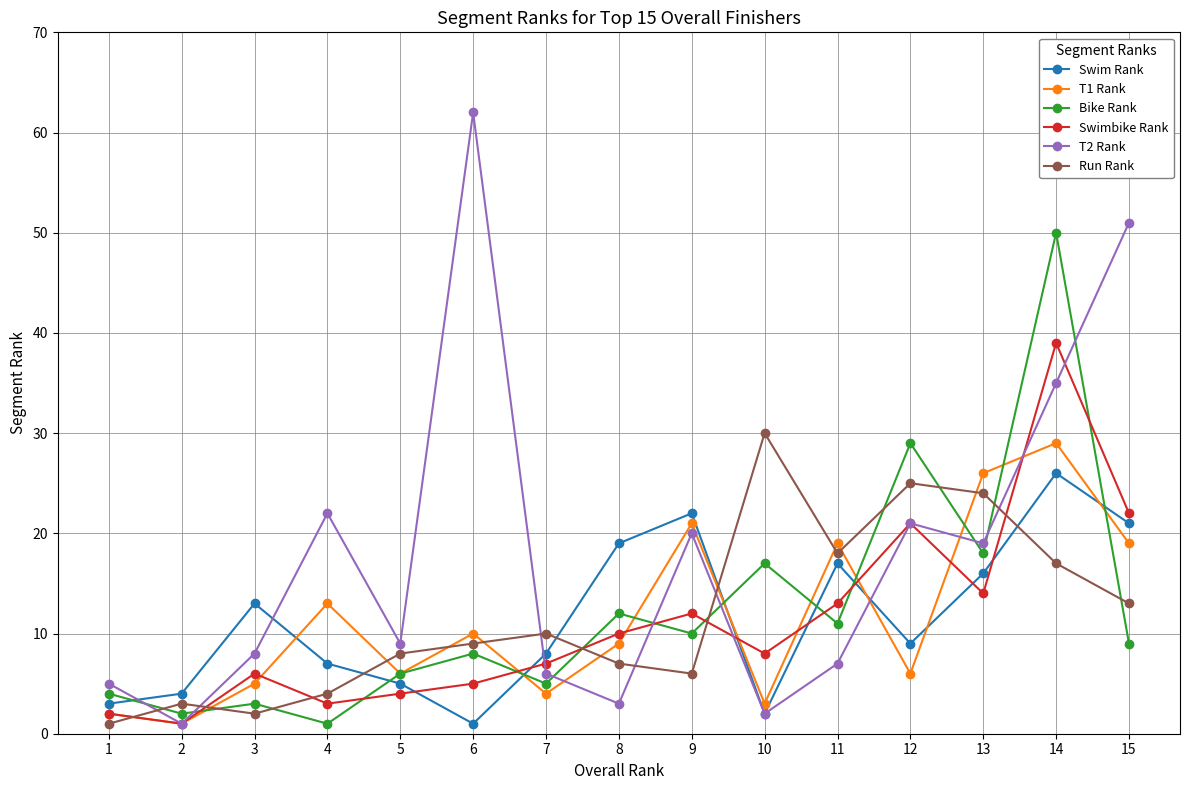

Reading right to left, extract all data points from this chart.

Swim Rank: 21	26	16	9	17	2	22	19	8	1	5	7	13	4	3
T1 Rank: 19	29	26	6	19	3	21	9	4	10	6	13	5	1	2
Bike Rank: 9	50	18	29	11	17	10	12	5	8	6	1	3	2	4
Swimbike Rank: 22	39	14	21	13	8	12	10	7	5	4	3	6	1	2
T2 Rank: 51	35	19	21	7	2	20	3	6	62	9	22	8	1	5
Run Rank: 13	17	24	25	18	30	6	7	10	9	8	4	2	3	1